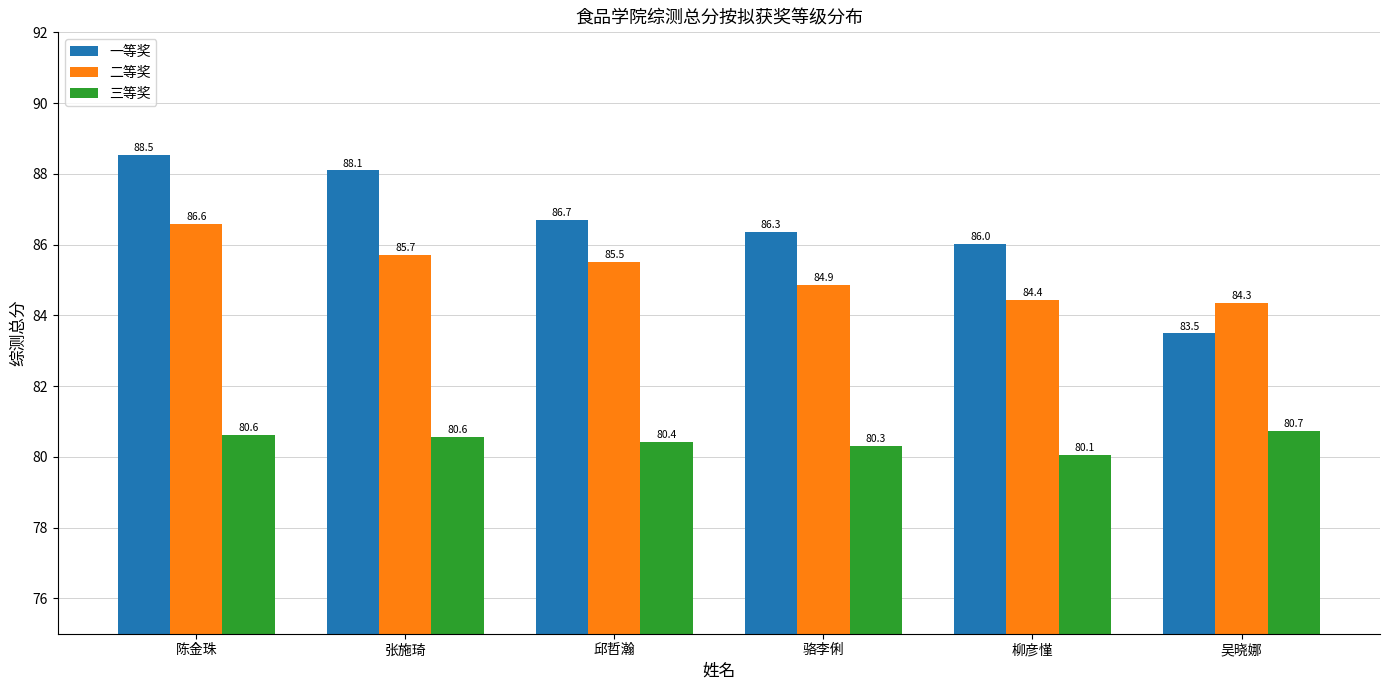

Between 骆李俐 and 柳彦慬, which series saw the biggest shift?

二等奖